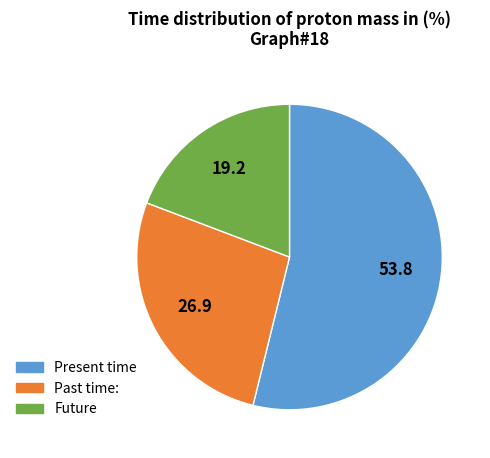

Does any single category account for the majority?

Yes